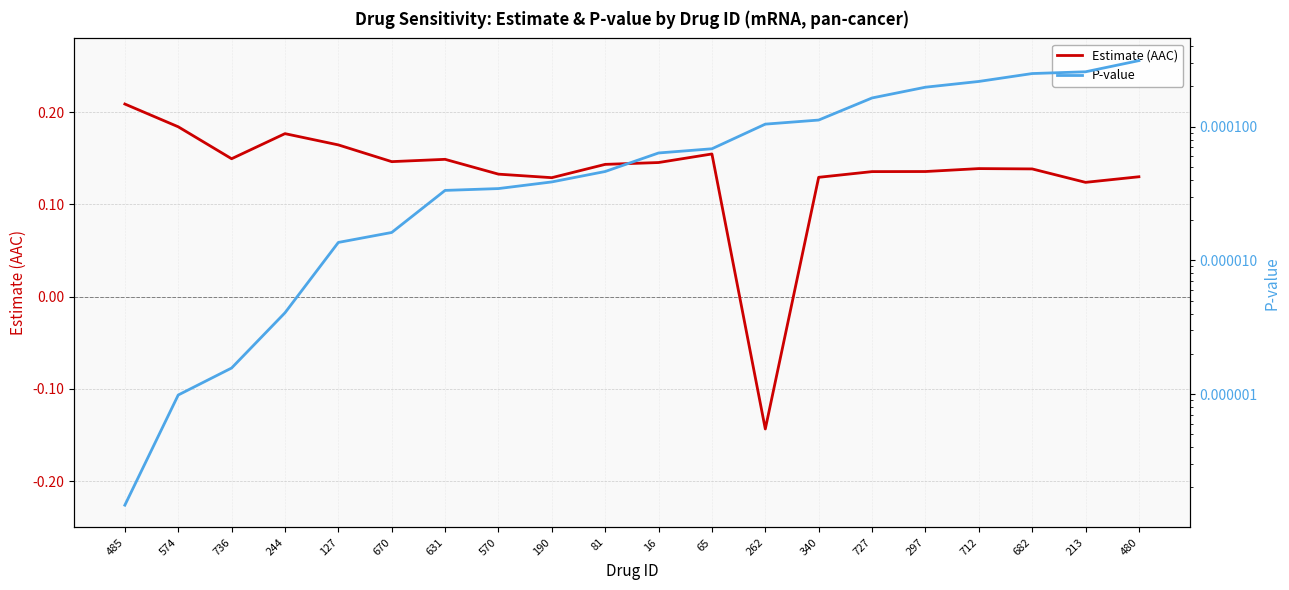

List the series in order of their peak value, highest first.

Estimate (AAC), P-value